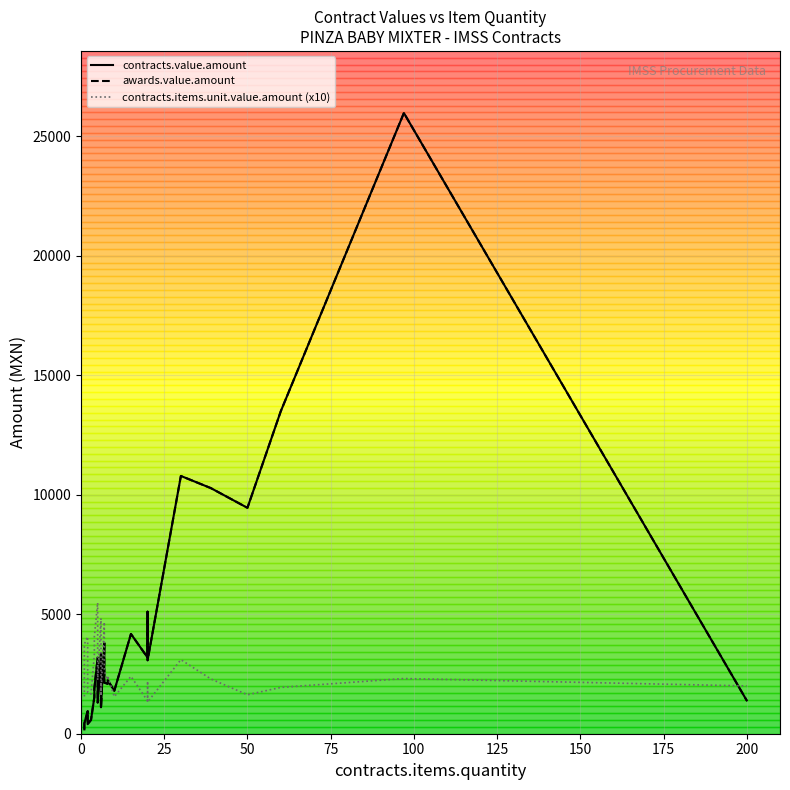

How many lines are shown in the chart?

3